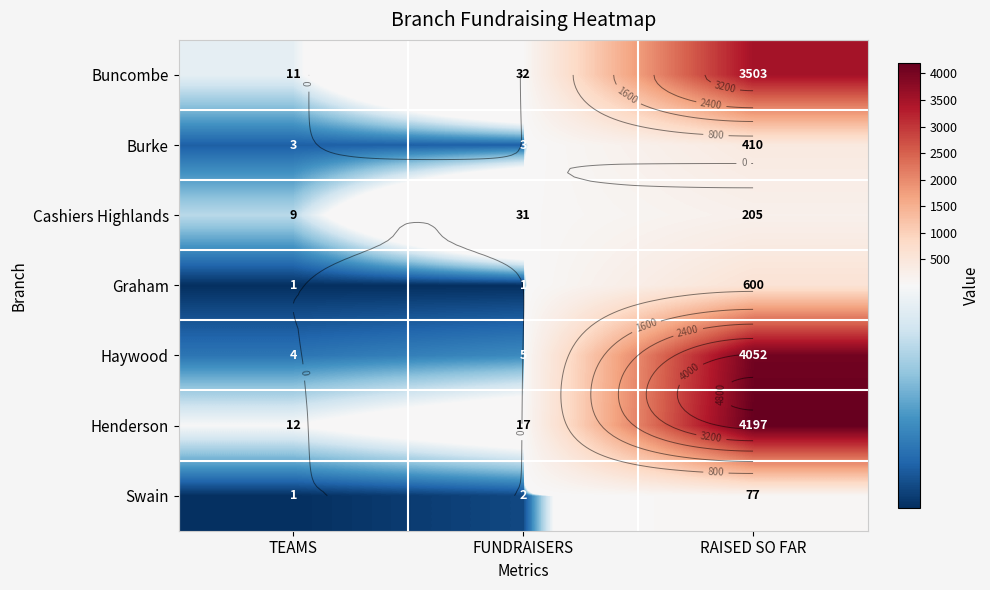

What is the sum of the Swain values at RAISED SO FAR and FUNDRAISERS?

79